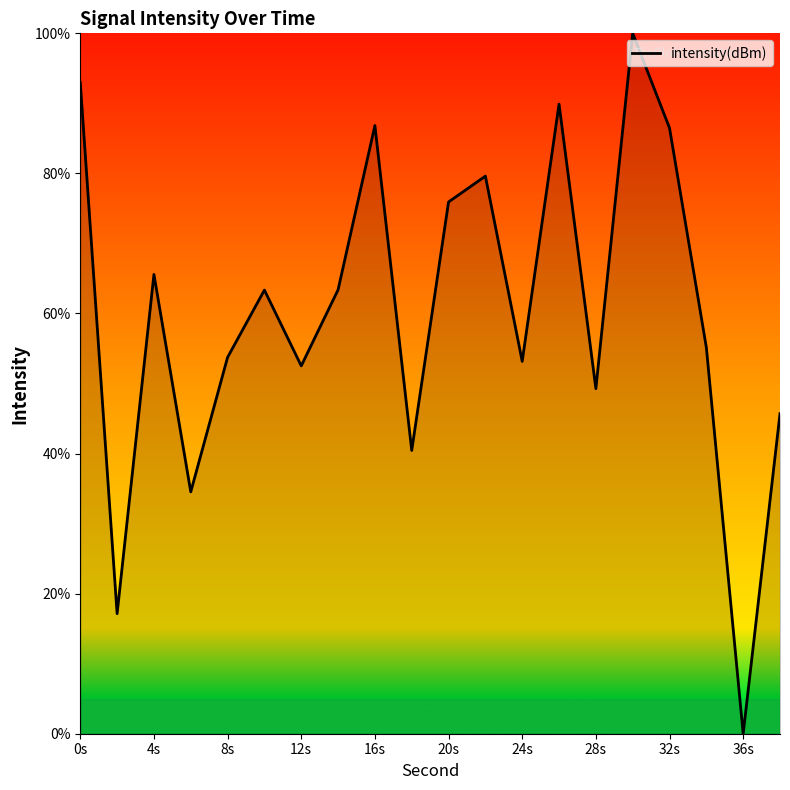

How many positive values are there?

19